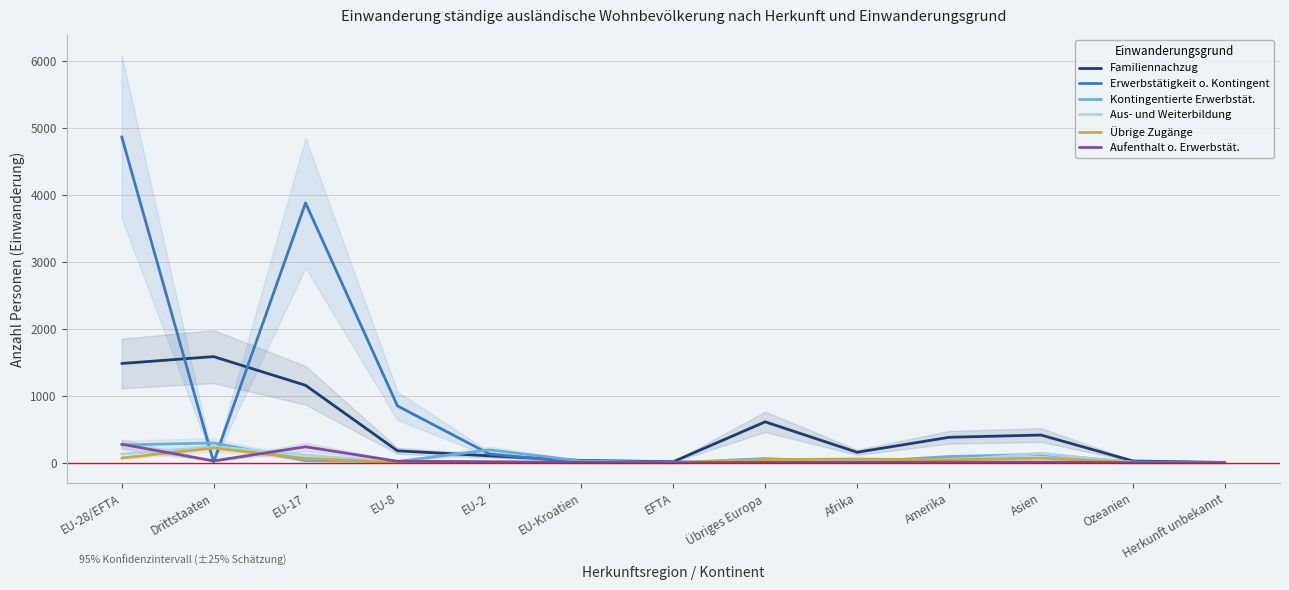

Which series has the largest total across all categories?

Erwerbstätigkeit o. Kontingent